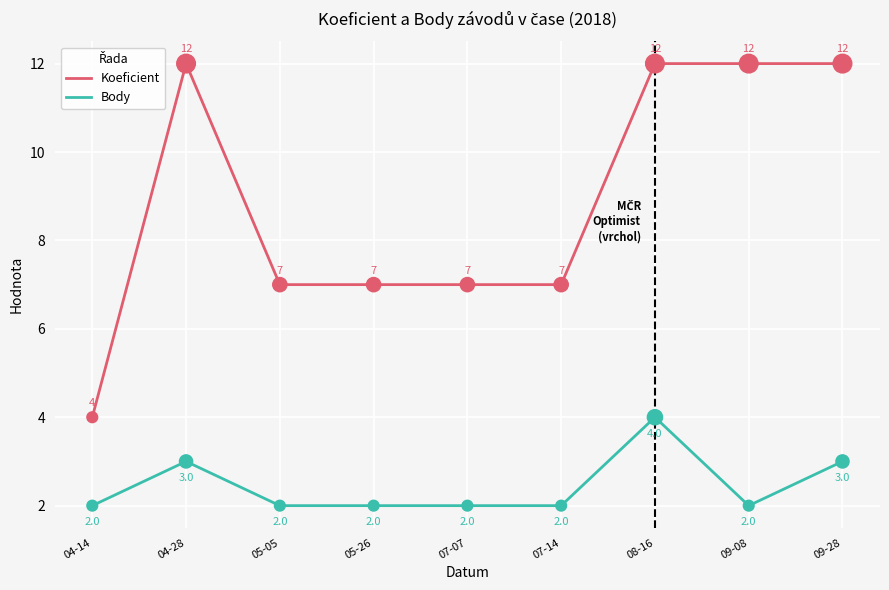

Which series changed the most between 04-14 and 04-28?

Koeficient